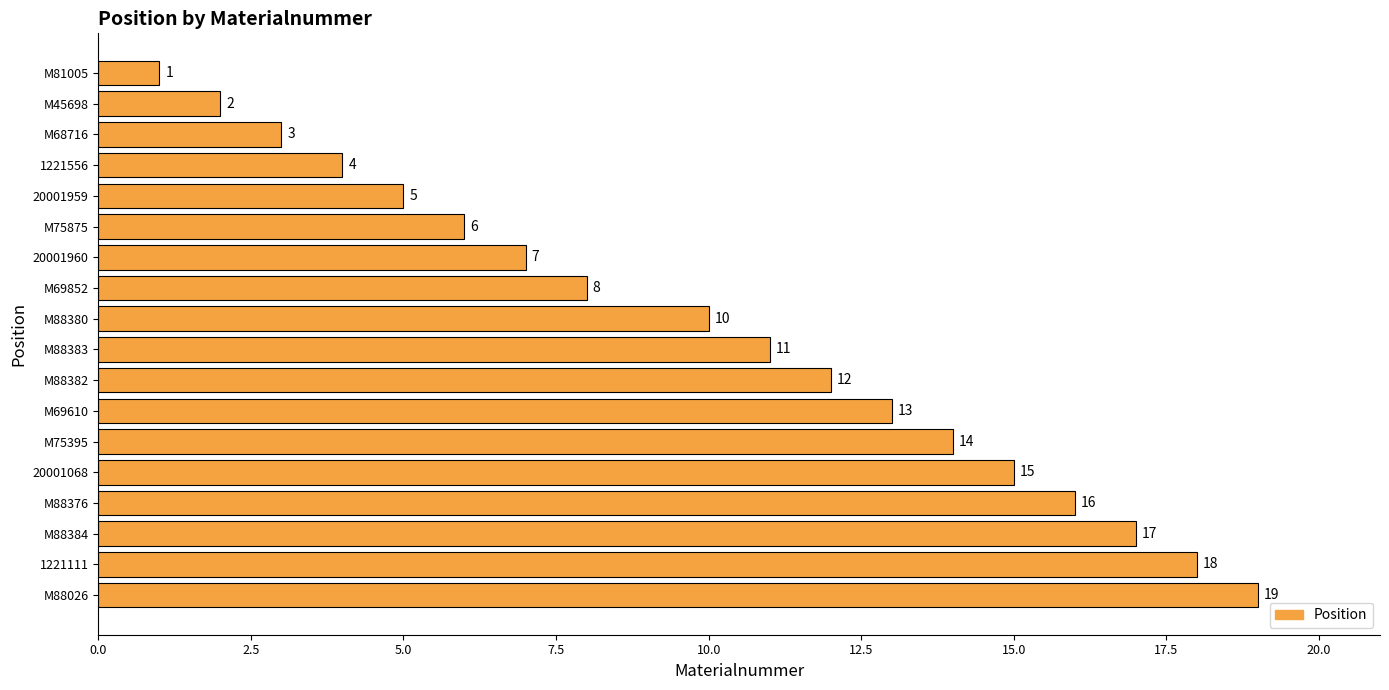

Count the number of categories in the chart.

18